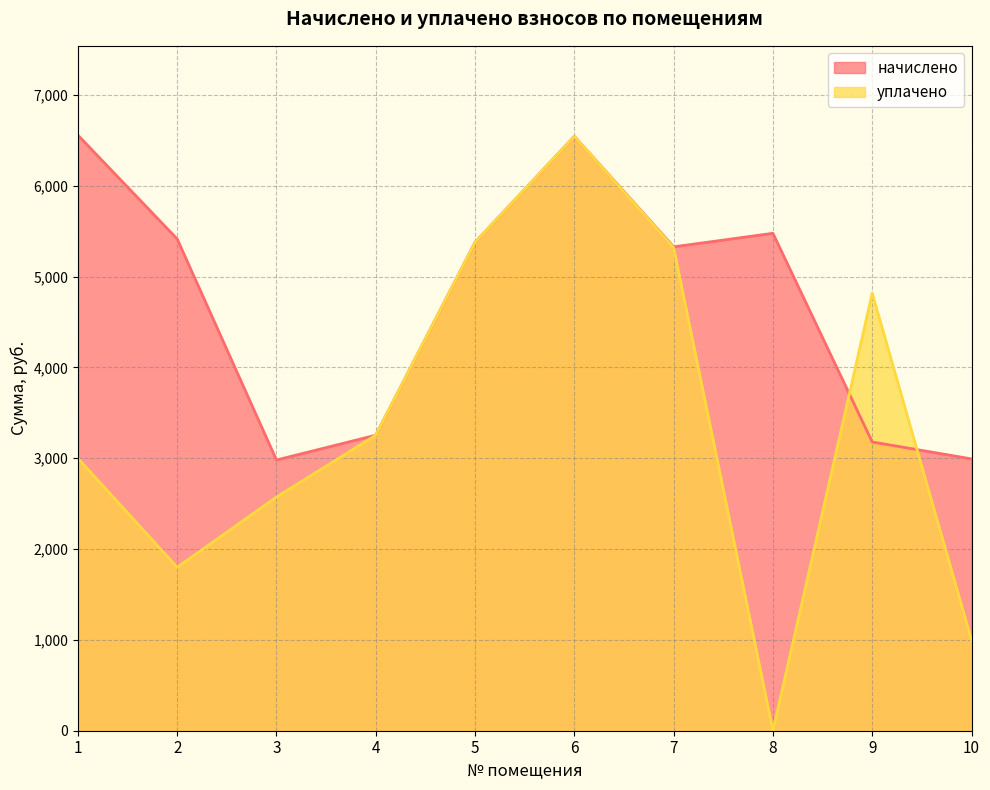

Which label corresponds to the largest value in the chart?

1